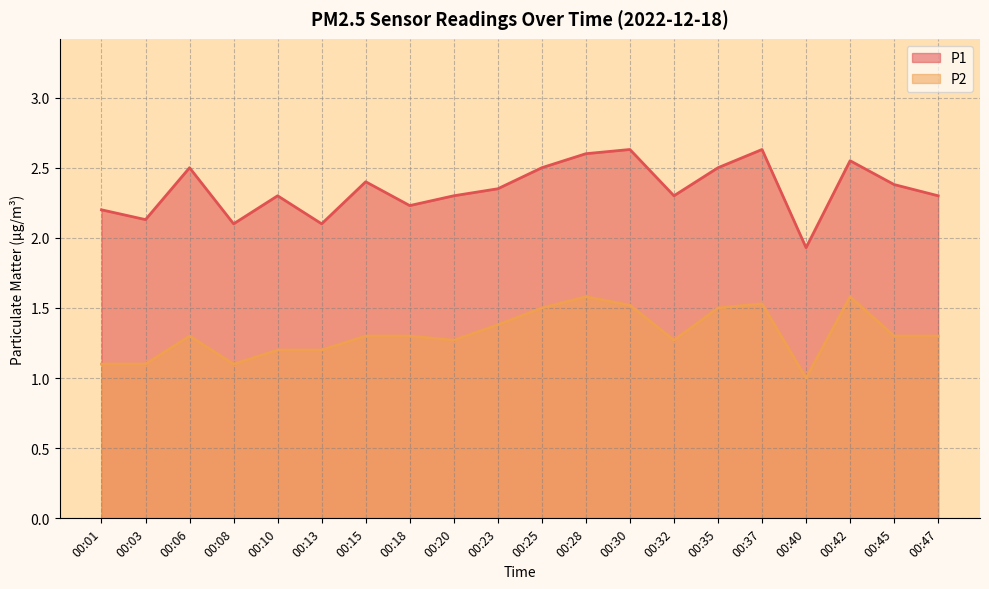

Rank the categories by P1 value from lowest to highest.

00:40, 00:08, 00:13, 00:03, 00:01, 00:18, 00:10, 00:20, 00:32, 00:47, 00:23, 00:45, 00:15, 00:06, 00:25, 00:35, 00:42, 00:28, 00:30, 00:37